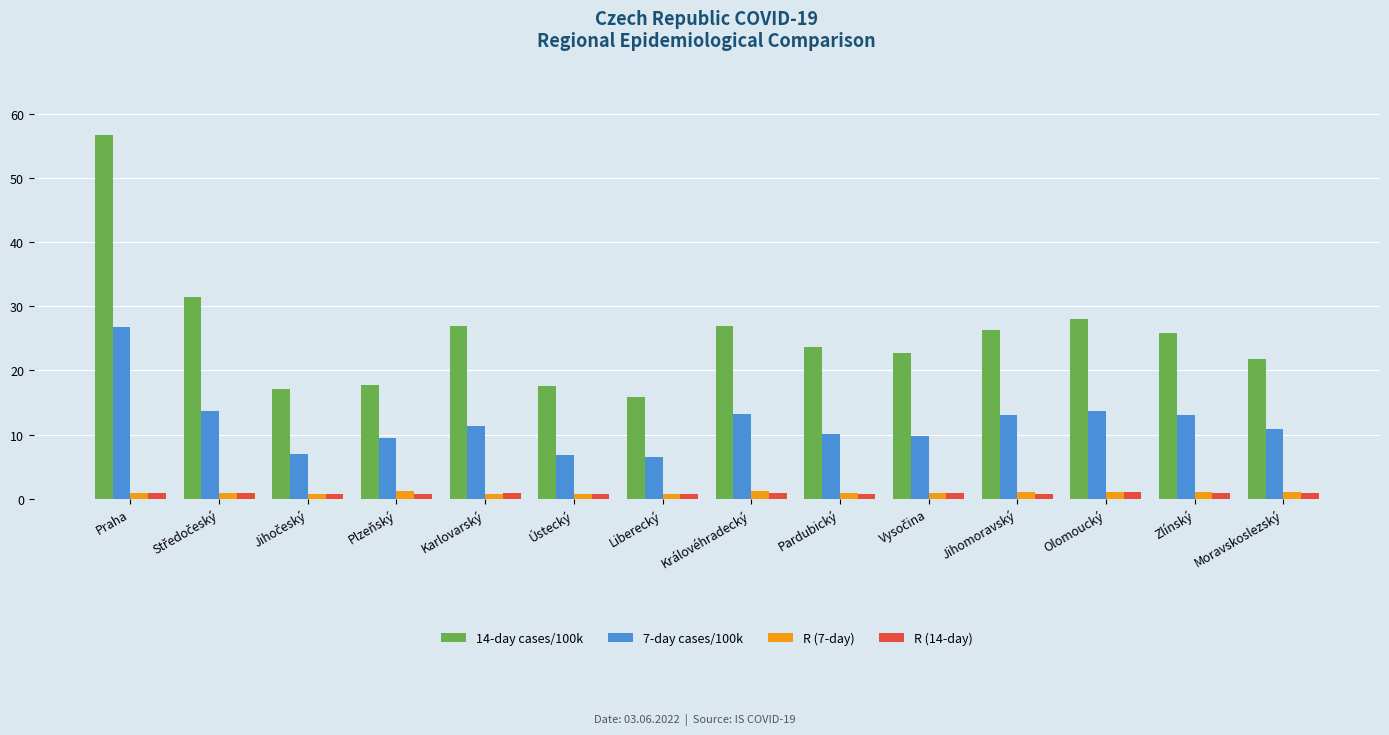

What is the difference between the R (7-day) values at Pardubický and Liberecký?

0.1